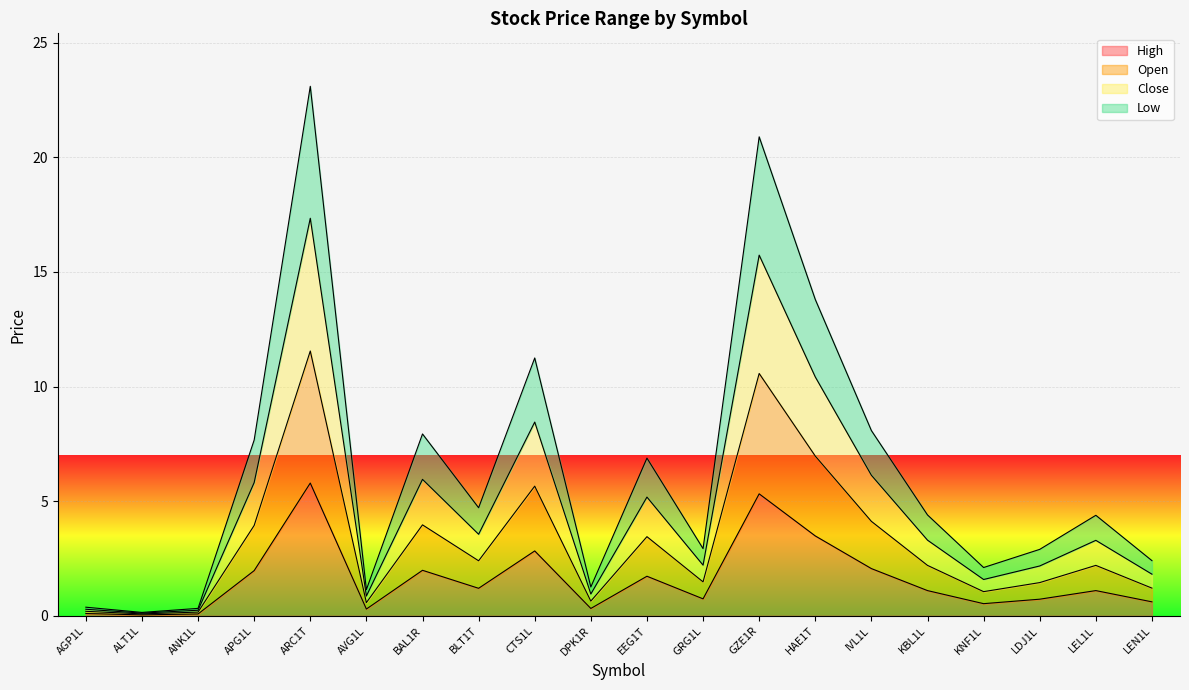

Which series has the widest spread of values?

Low